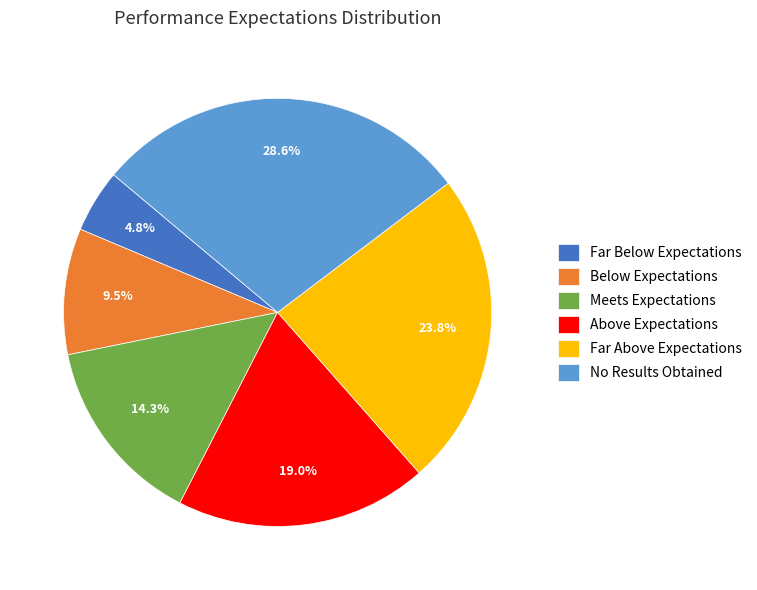

Which has a higher value, Meets Expectations or Far Below Expectations?

Meets Expectations